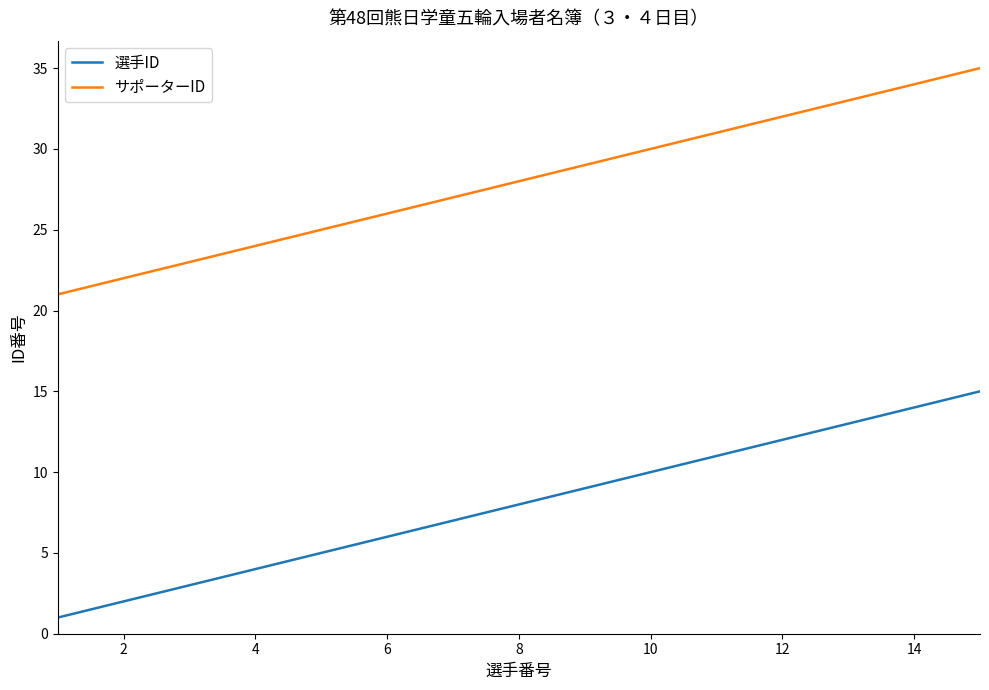

Which series has the largest total across all categories?

サポーターID